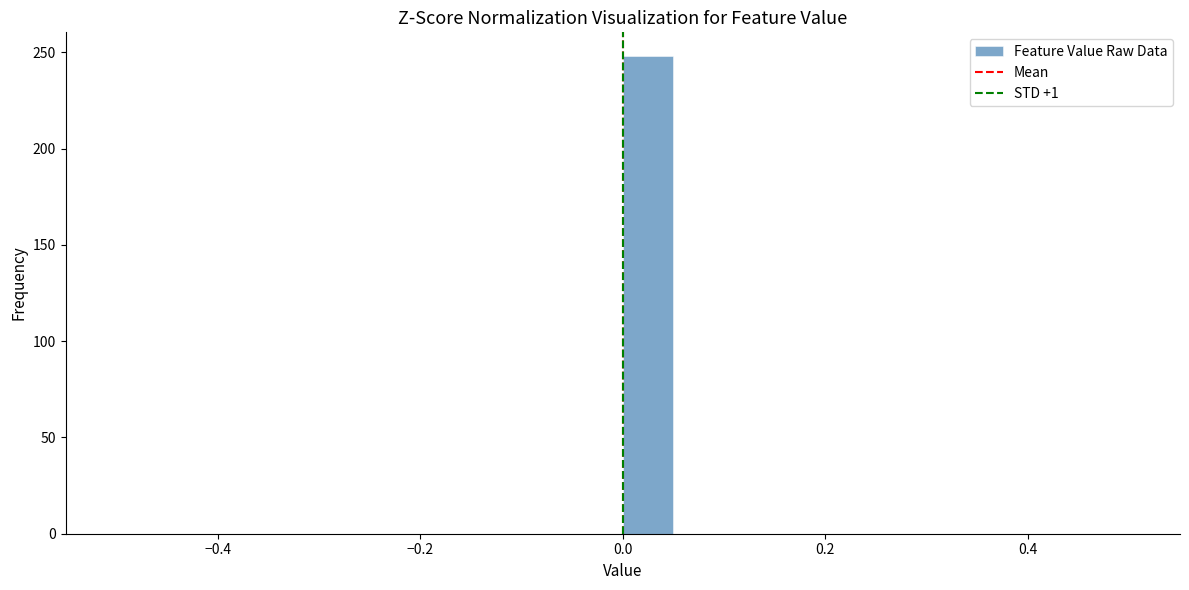

Read against the x-axis, roughly where is the centre of the tallest bar?

0.02